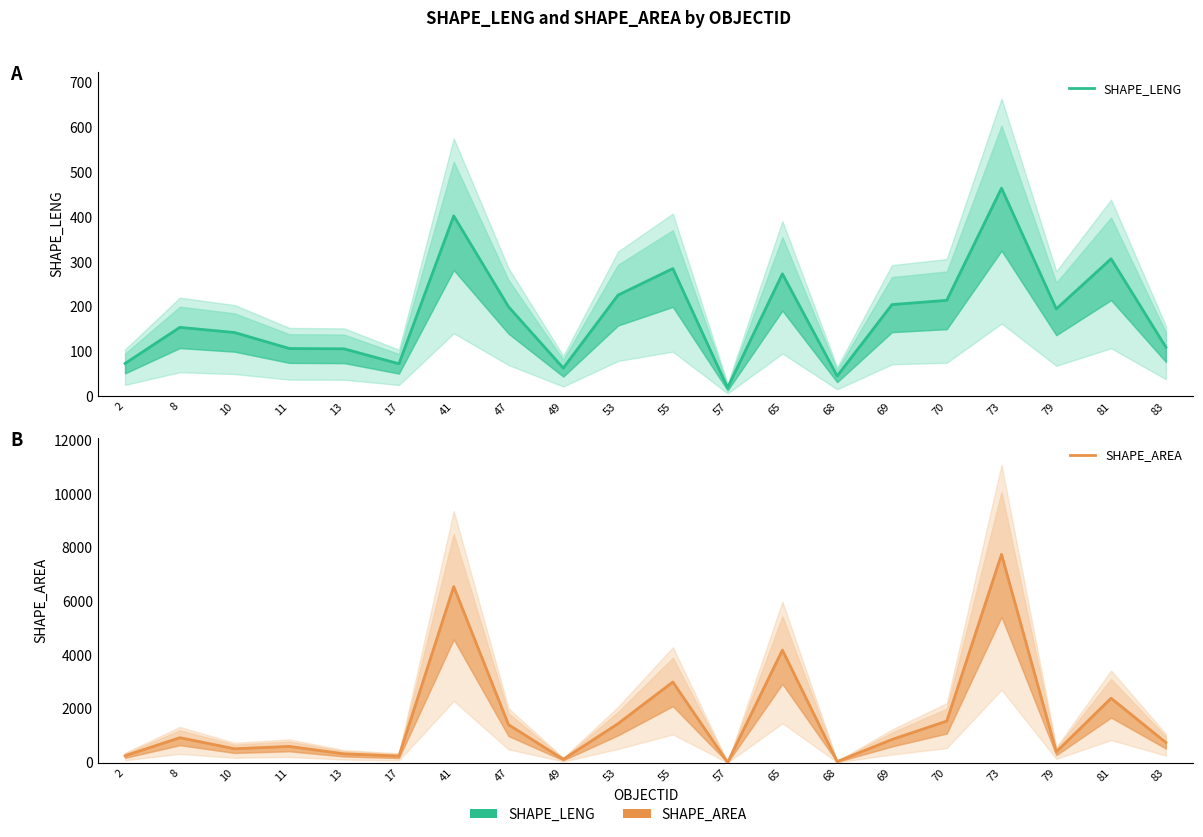

How many lines are shown in the chart?

2